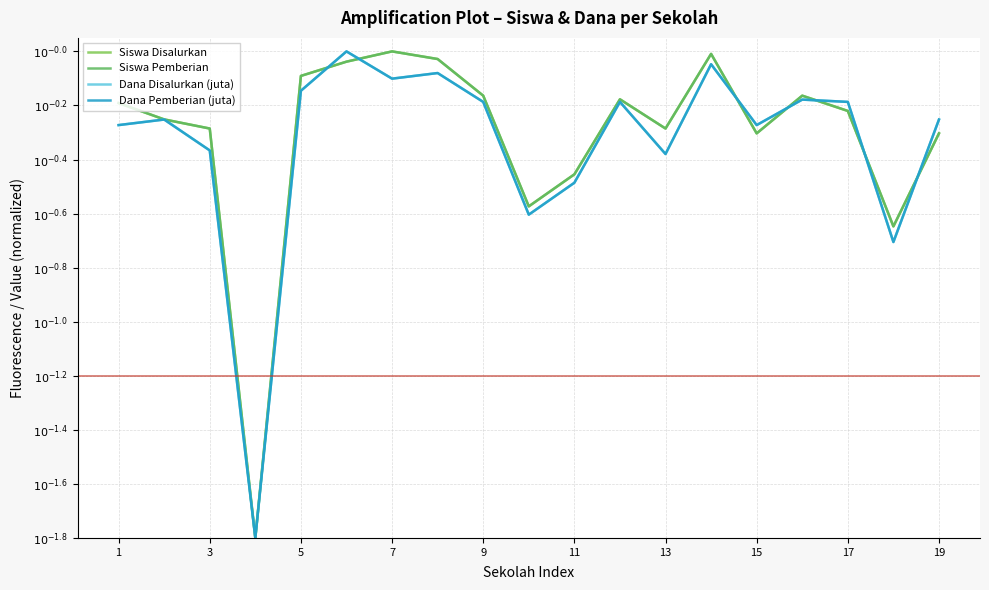

Is this an area chart (filled region under the line)?

No